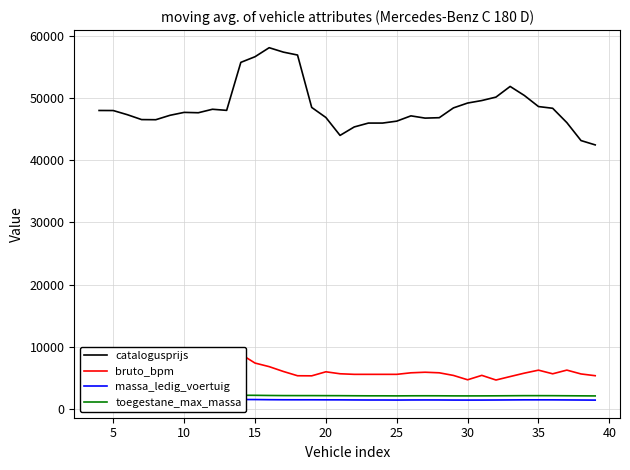

The value of catalogusprijs at 35 is 48641.0. True or false?

True